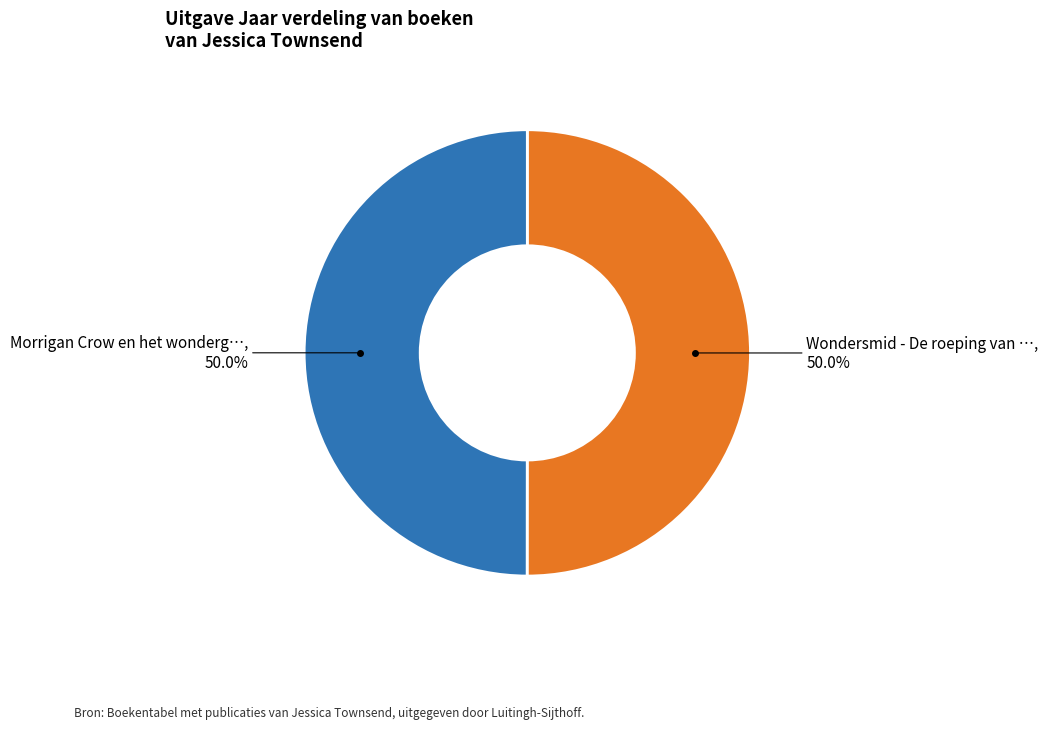

How many segments does this pie chart have?

2